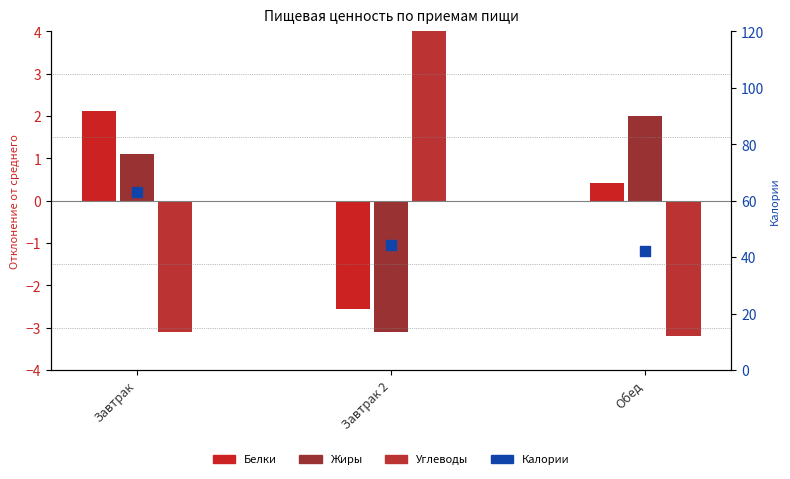

At which category is the sum across all series the highest?

Завтрак